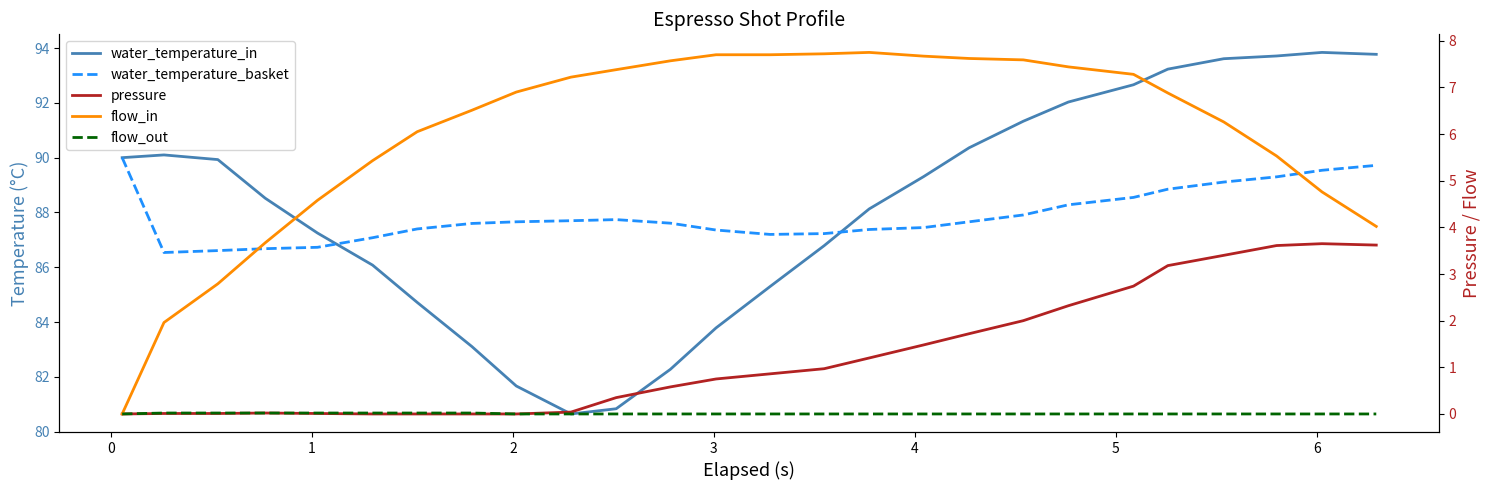

In water_temperature_basket, how many points are lower than both neighbors (excluding endpoints)?

2